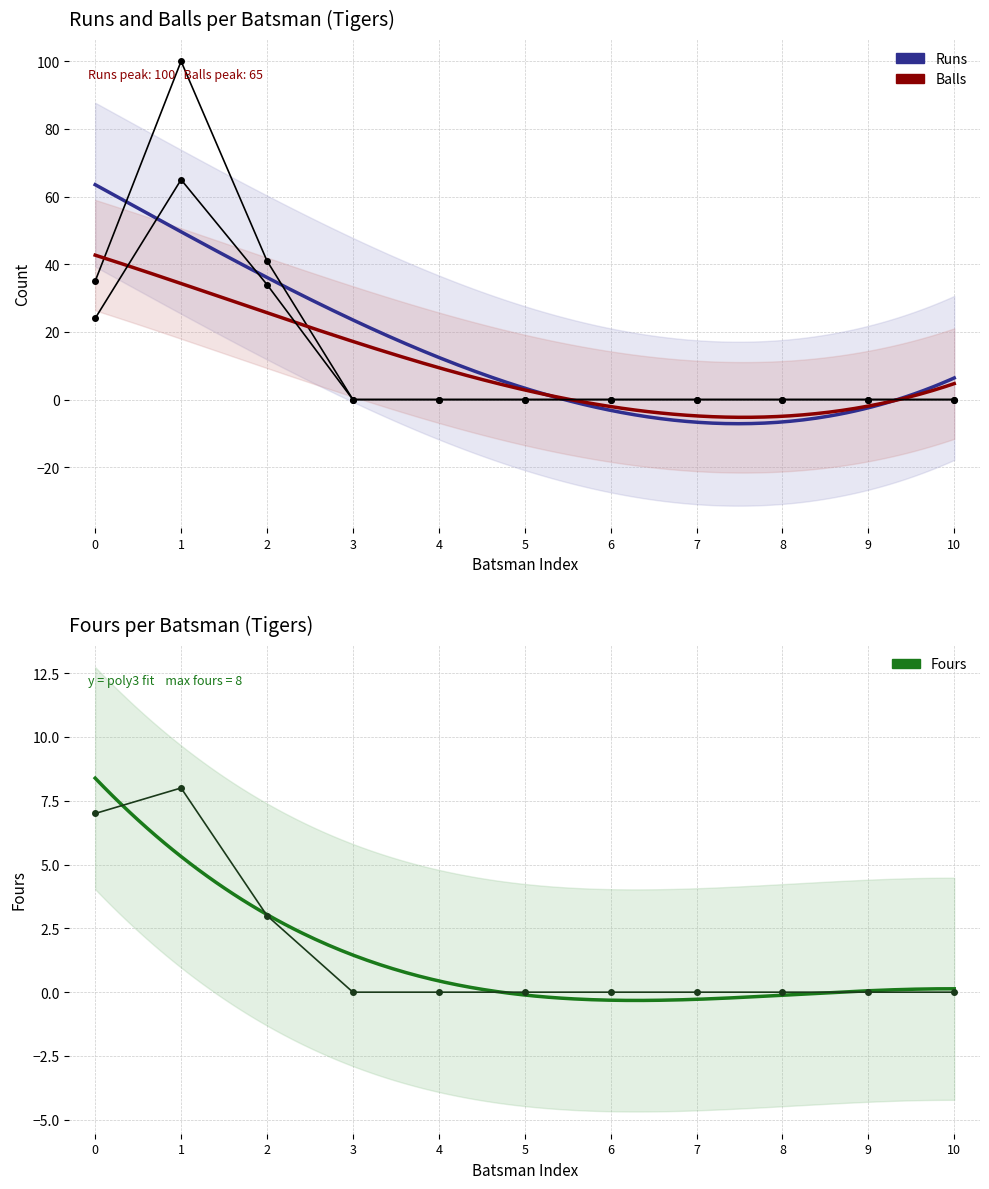

Is it true that Runs equals 0 at 6?

True